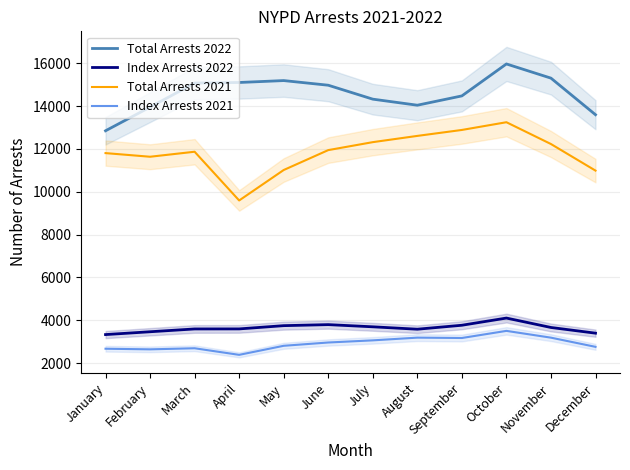

Where is the first local minimum for Total Arrests 2022?

August